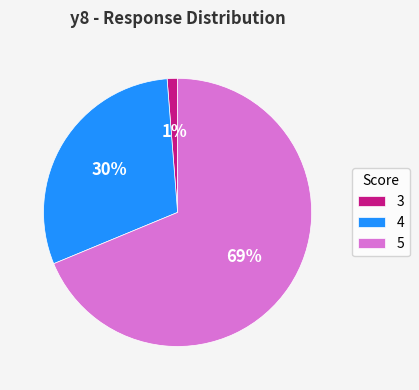

Between 5 and 3, which is larger?

5